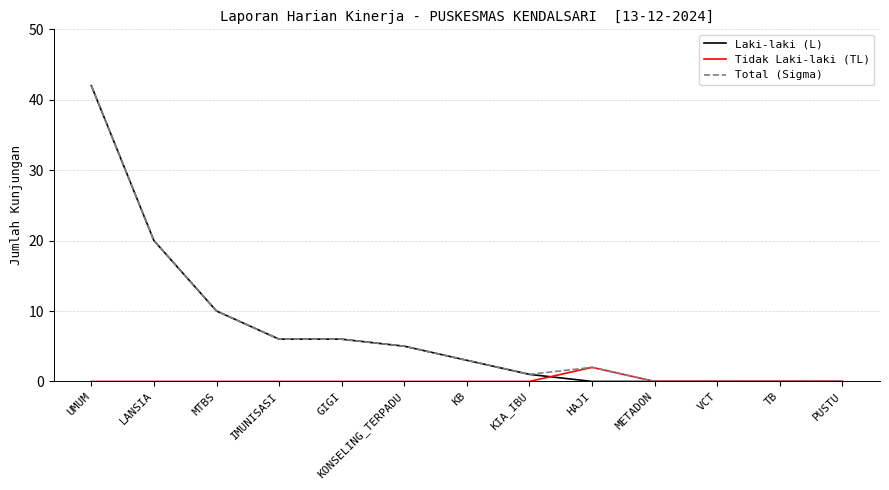

What is the sum of the Laki-laki (L) values at PUSTU and GIGI?

6